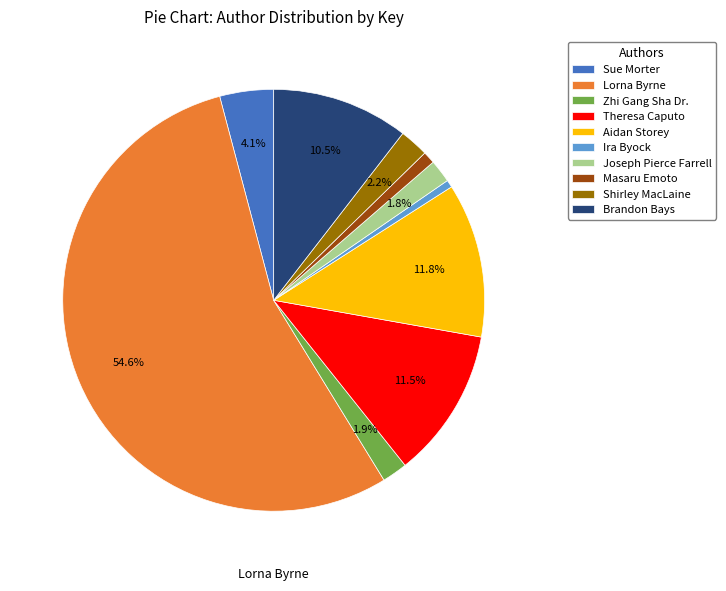

How many segments does this pie chart have?

10